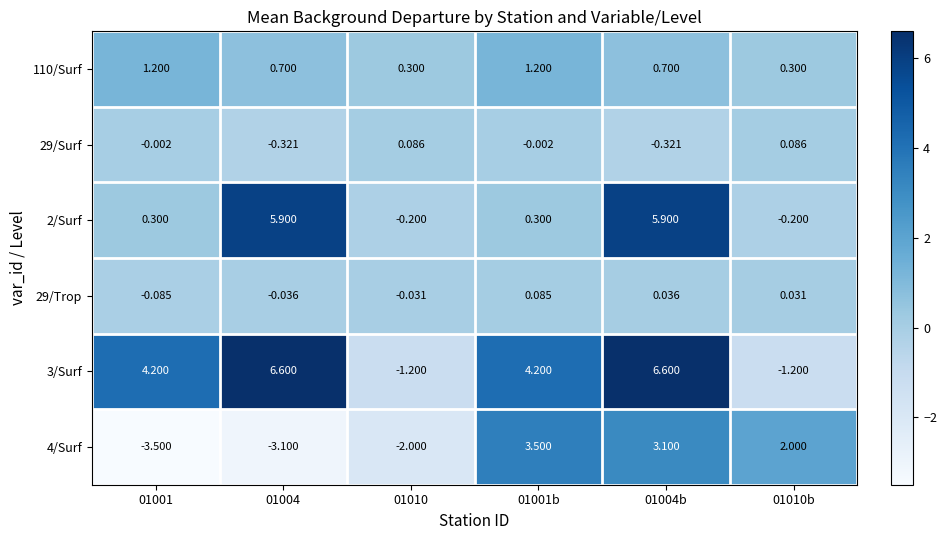

How many values in the 2/Surf series exceed 0?

4